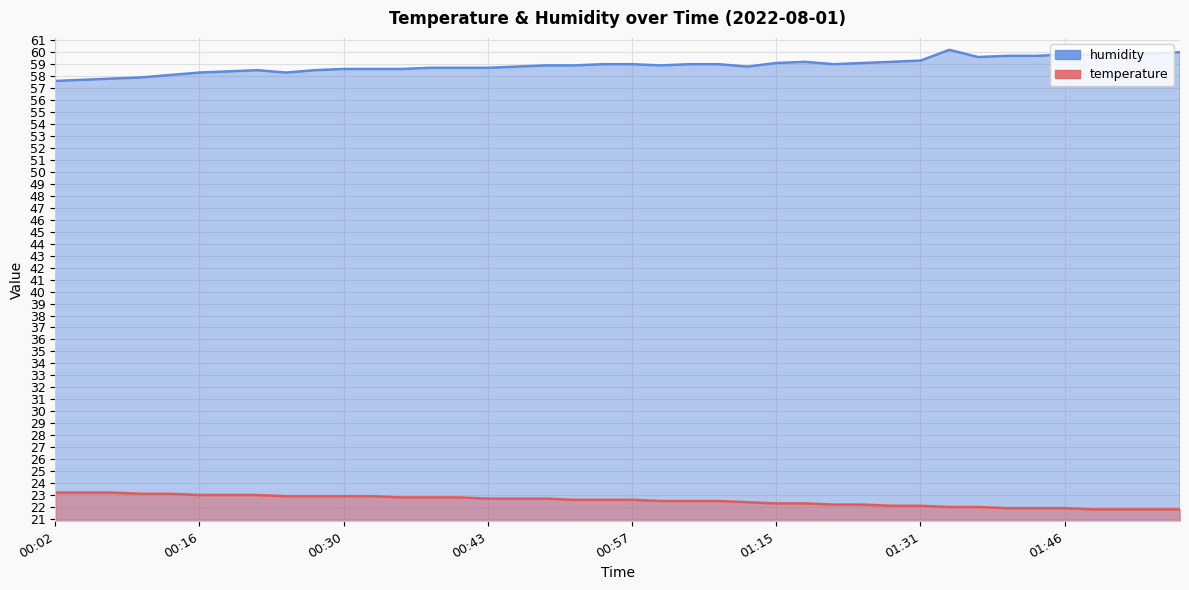

Does the chart display data point markers on the line(s)?

No